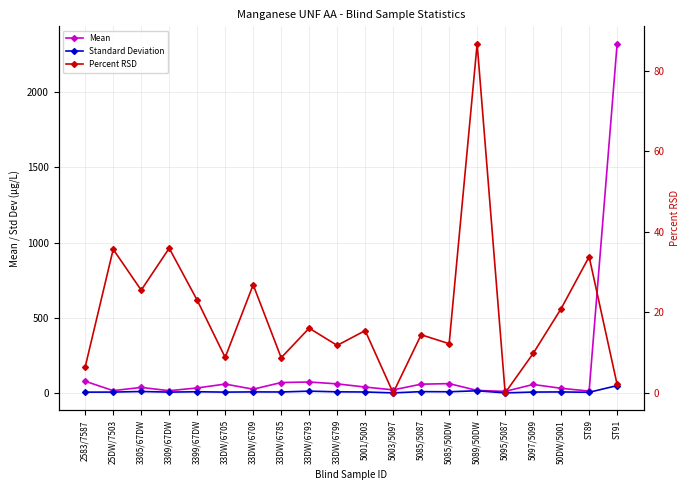

Does the chart display data point markers on the line(s)?

Yes